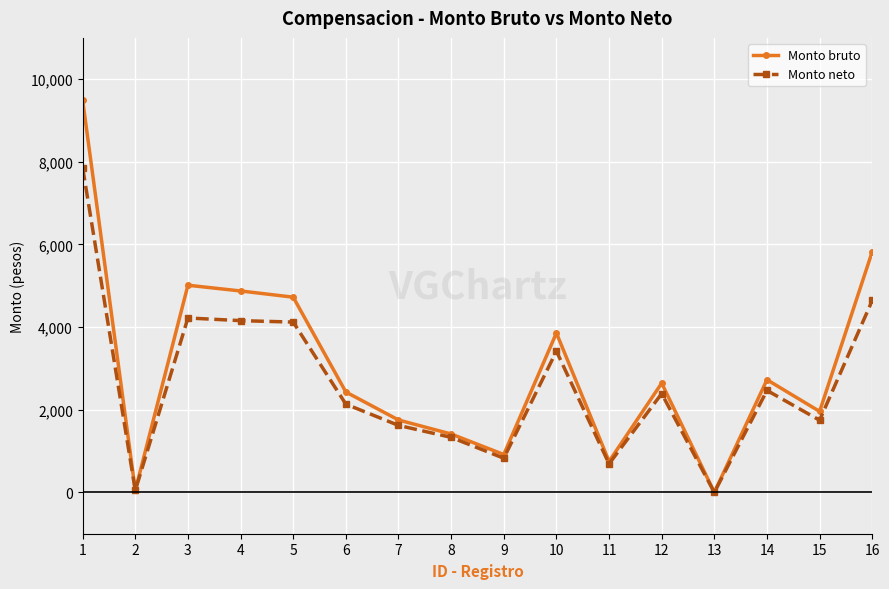

Count the number of categories in the chart.

16